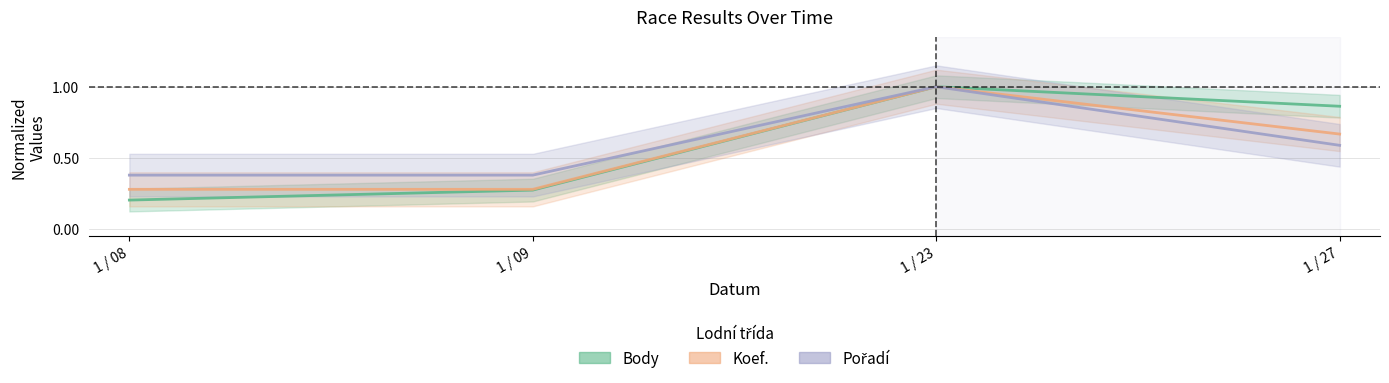

Reading left to right, transcribe all the data shown in this chart.

Body: 0.2	0.3	1.0	0.9
Koef.: 0.3	0.3	1.0	0.7
Pořadí: 0.4	0.4	1.0	0.6